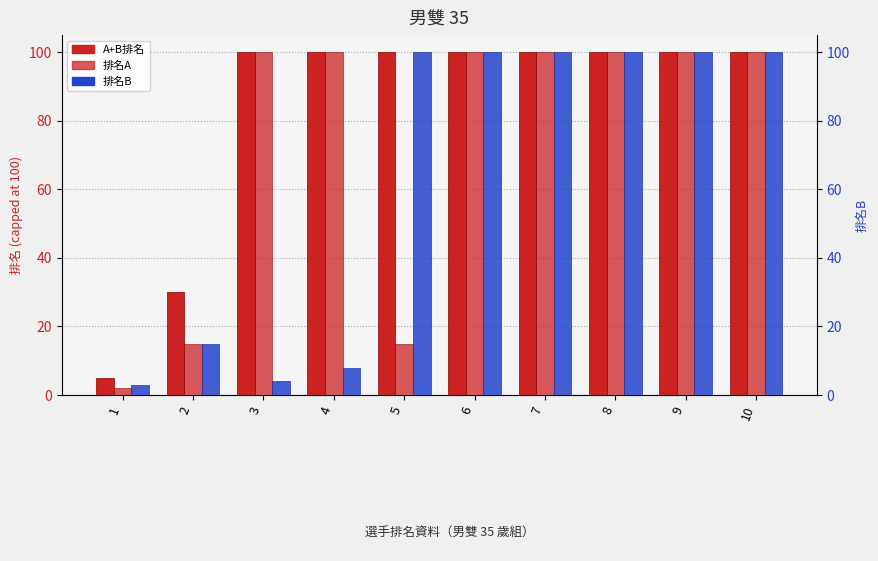

Count the 排名A values in the range 15 to 100.

9